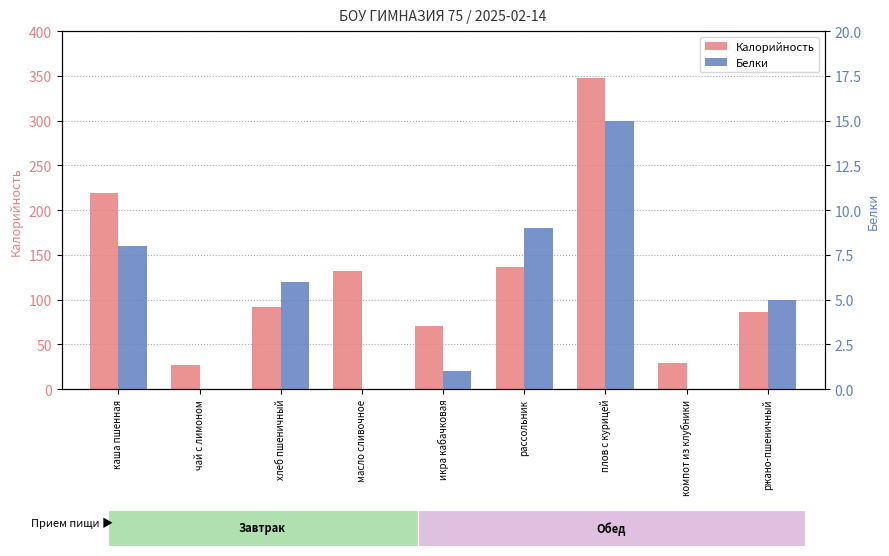

Read the Белки value at хлеб пшеничный, to the nearest 5.

5